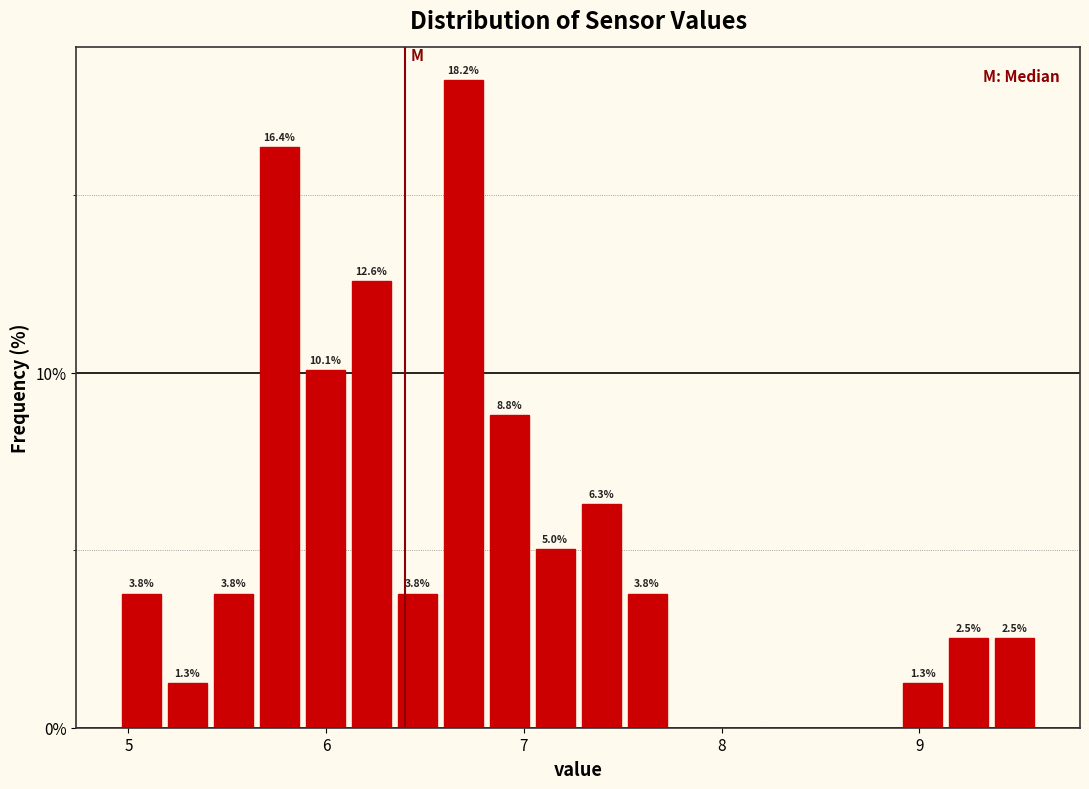

Read against the x-axis, roughly where is the centre of the tallest bar?

6.7